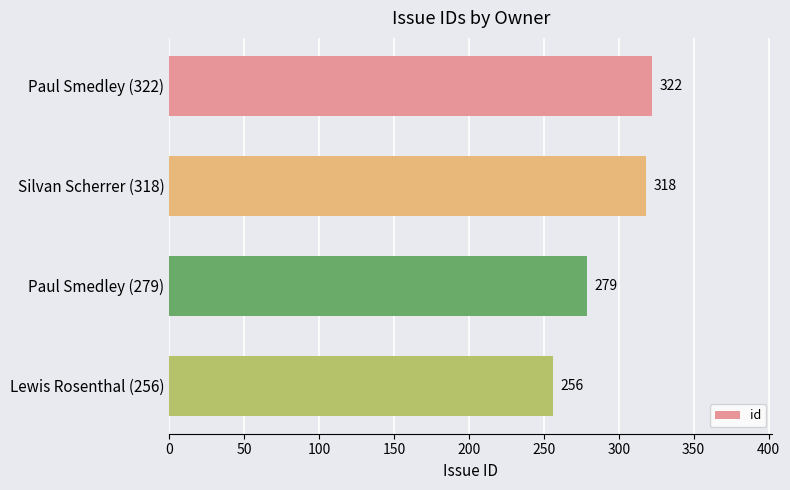

The chart shows a value of 322 at Paul Smedley (322). True or false?

True